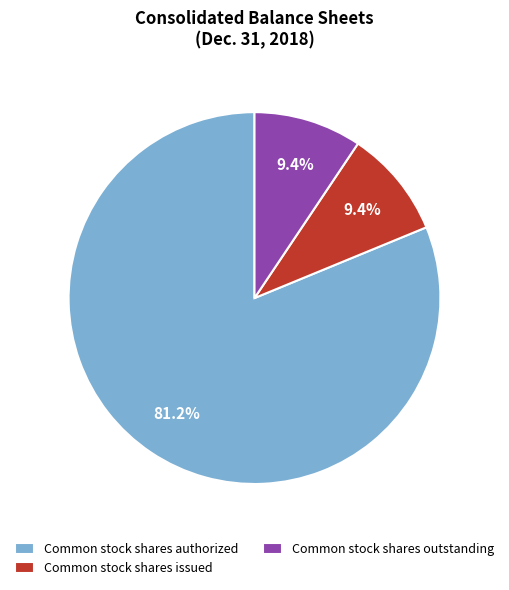

To the nearest percent, what portion does Common stock shares authorized represent?

81%